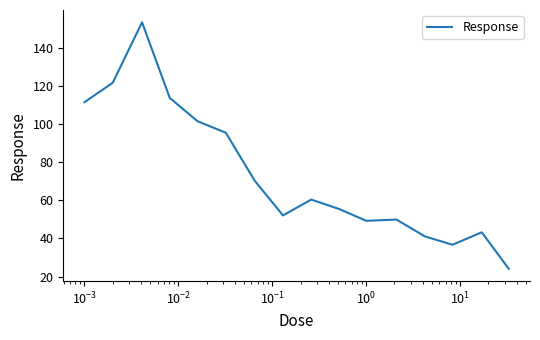

What is the average value?

73.7